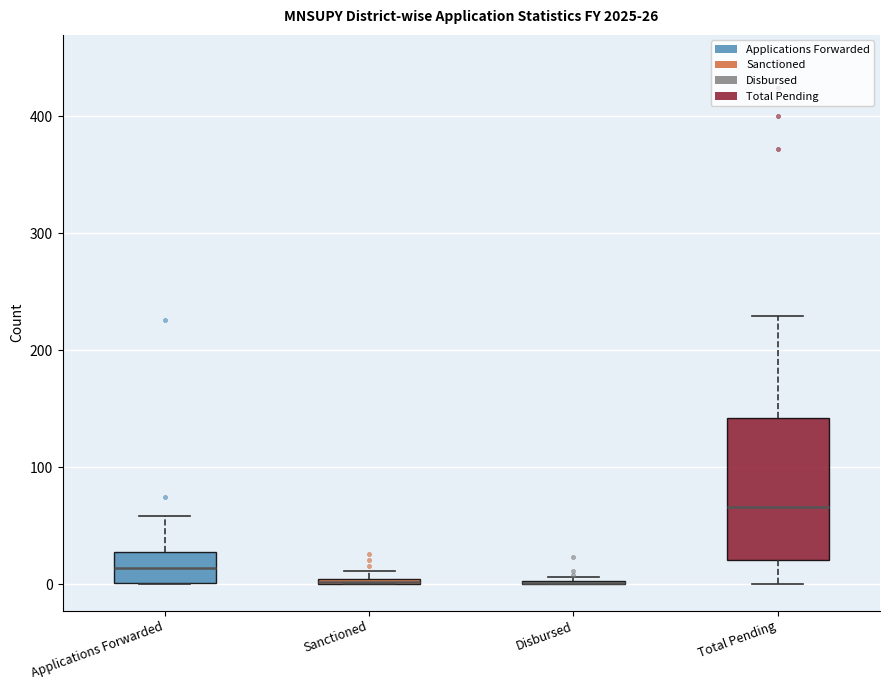

Comparing the boxes themselves (not the whiskers), which one is the tallest?

Total Pending